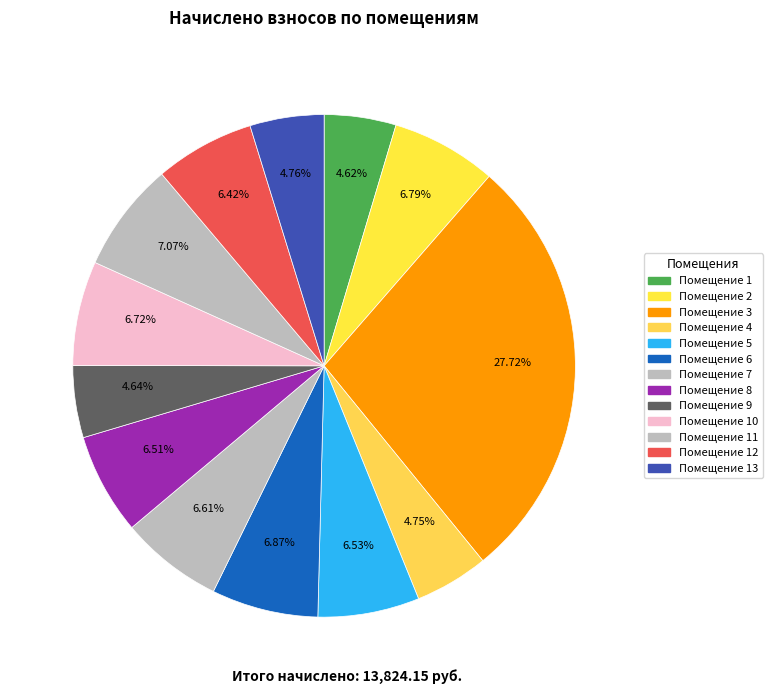

Count the number of slices in the pie.

13